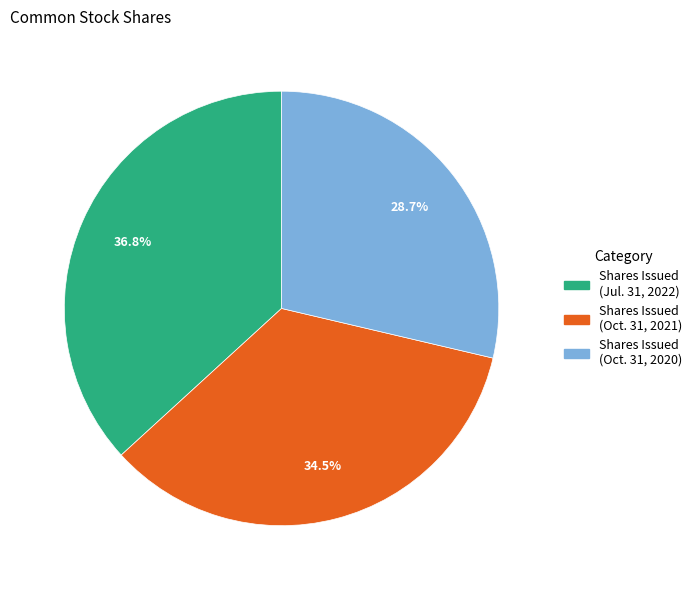

Does any single category account for the majority?

No